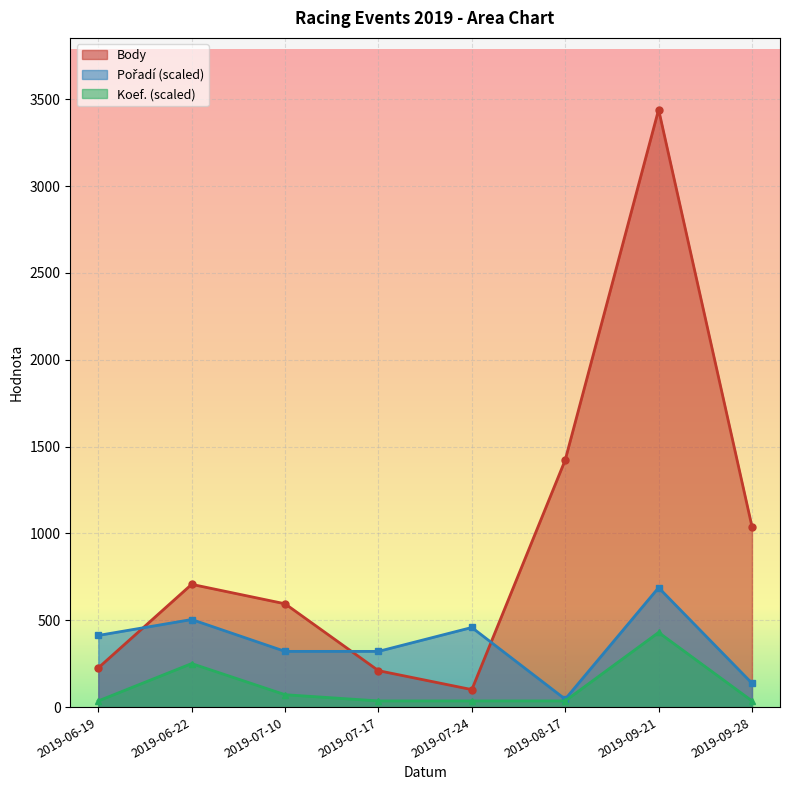

At which category does the chart reach its minimum across all series?

2019-06-19